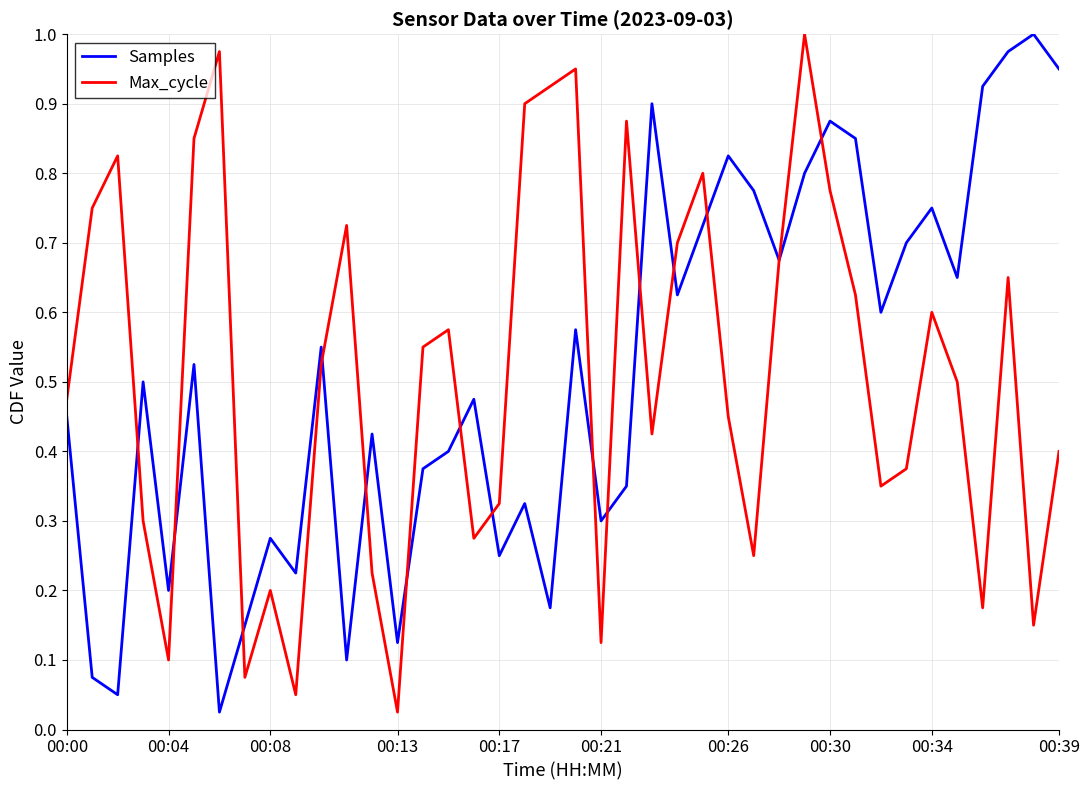

In Samples, how many points are lower than both neighbors (excluding endpoints)?

13